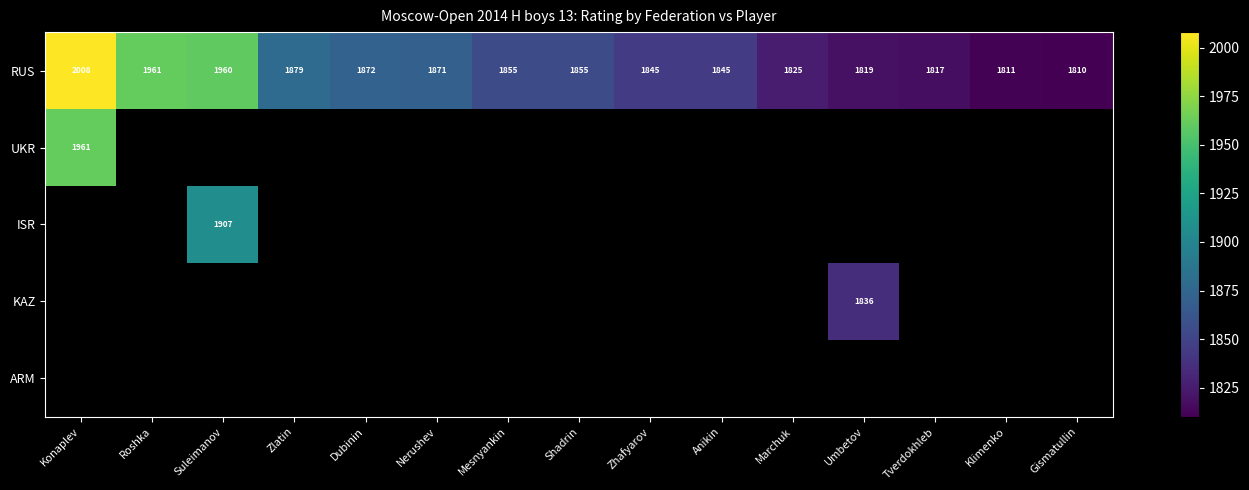

The RUS series shows 1845 at Anikin. True or false?

True